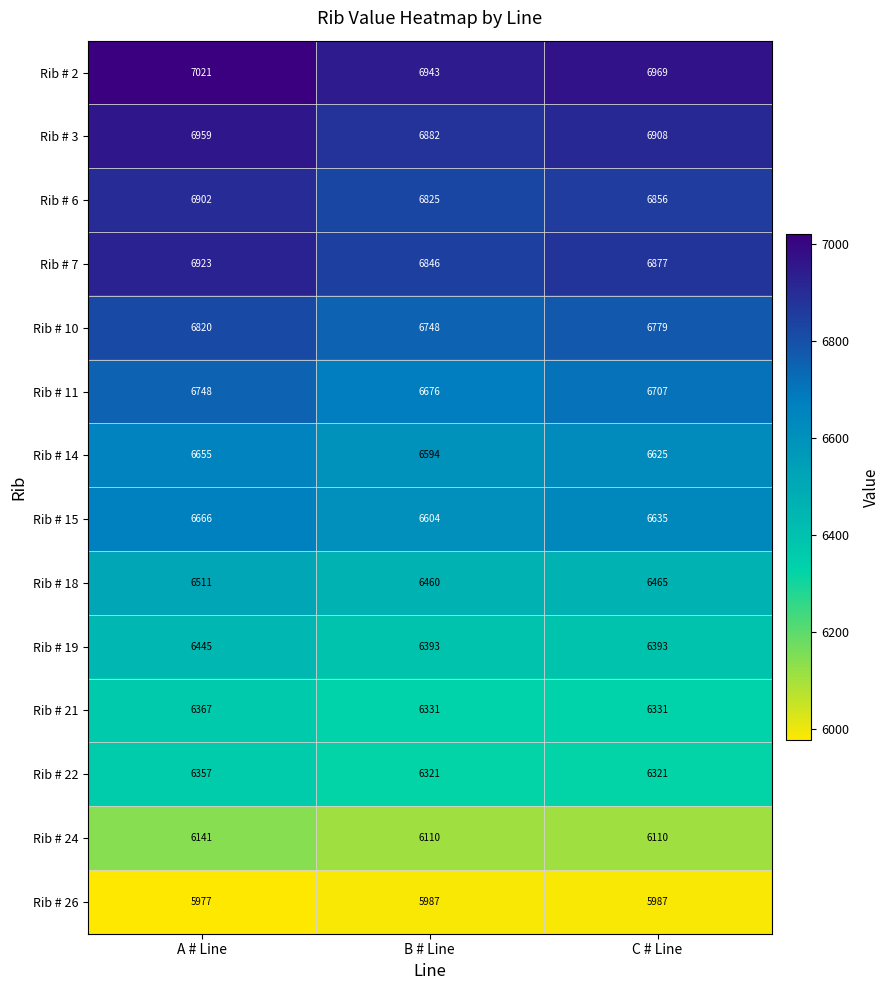

Rank the series by their maximum value, from lowest to highest.

Rib # 26, Rib # 24, Rib # 22, Rib # 21, Rib # 19, Rib # 18, Rib # 14, Rib # 15, Rib # 11, Rib # 10, Rib # 6, Rib # 7, Rib # 3, Rib # 2